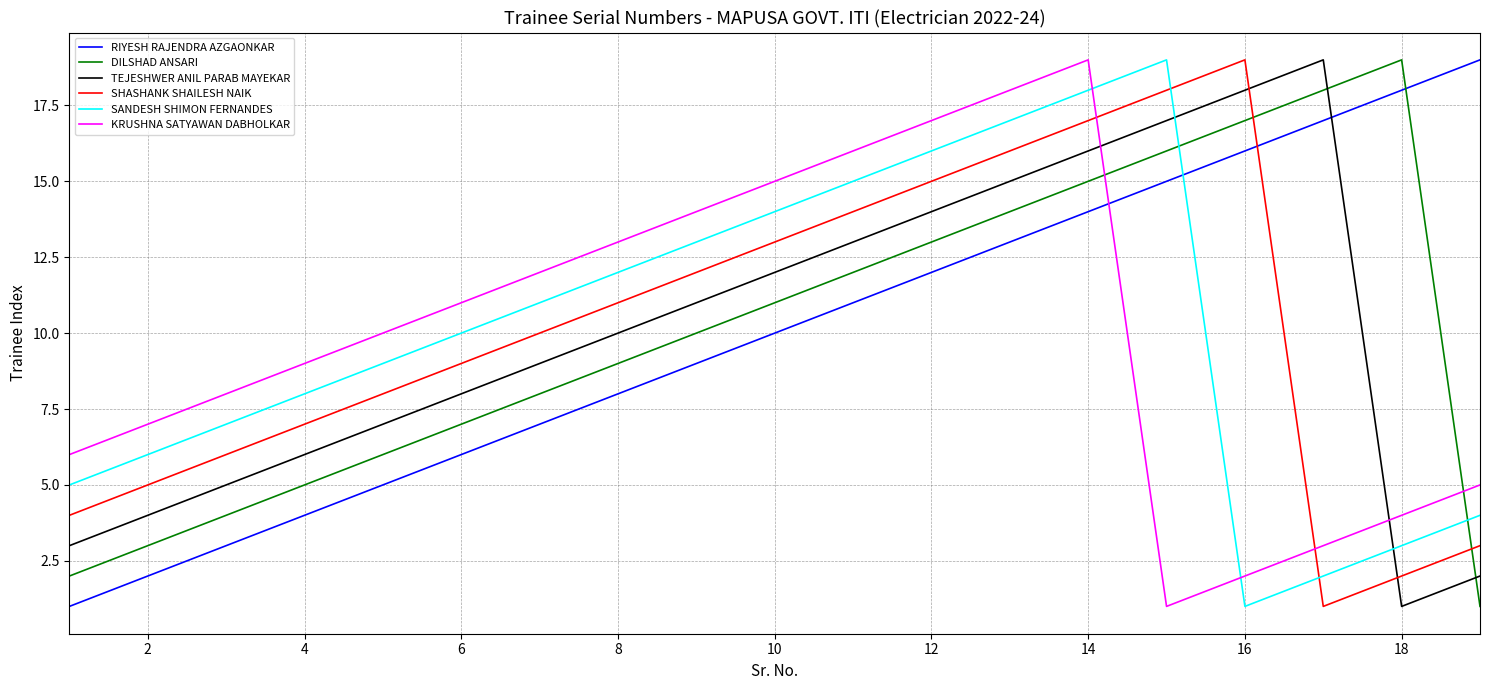

What is the maximum value shown in the chart?

19